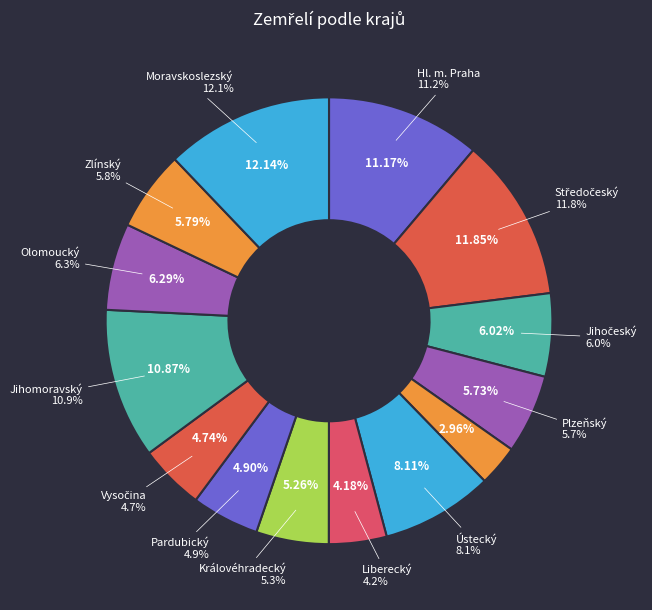

Is there a majority slice in this chart?

No